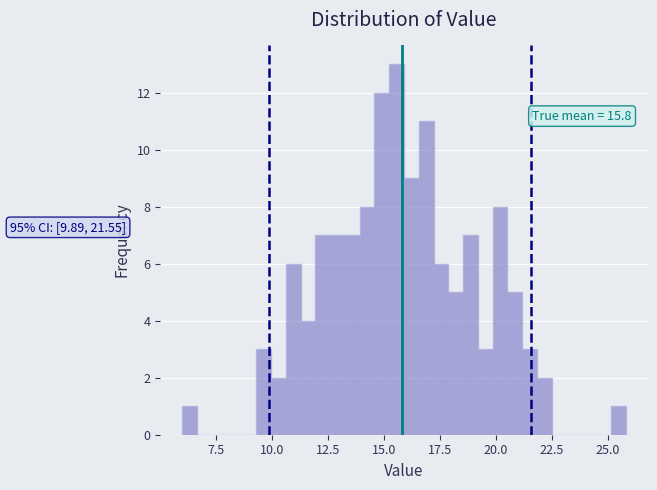

Read against the x-axis, roughly where is the centre of the tallest bar?

15.5